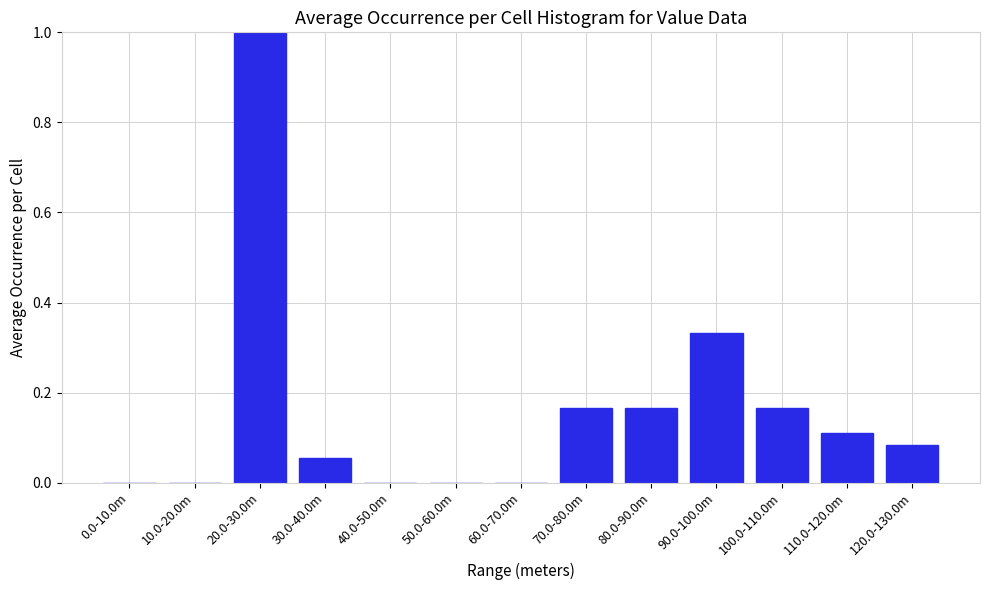

What is the maximum value shown in the chart?

1.0